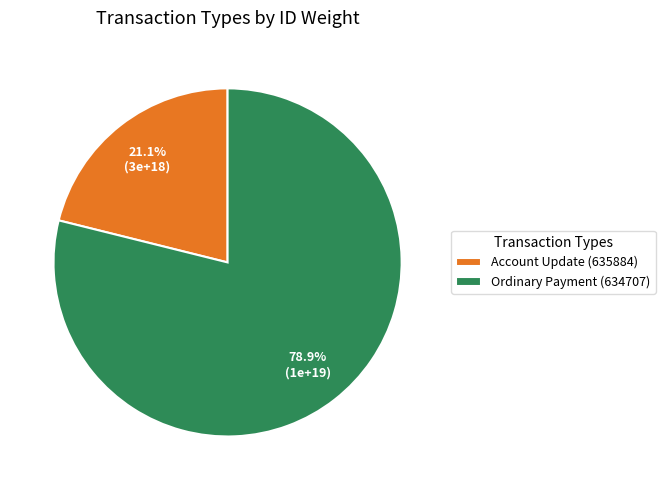

To the nearest percent, what is the difference between the Ordinary Payment (634707) and Account Update (635884) slice percentages?

58%